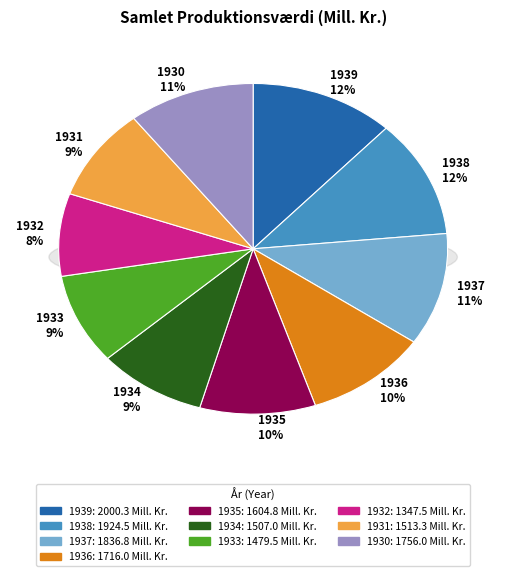

Rank the categories by value from lowest to highest.

1932, 1933, 1934, 1931, 1935, 1936, 1930, 1937, 1938, 1939